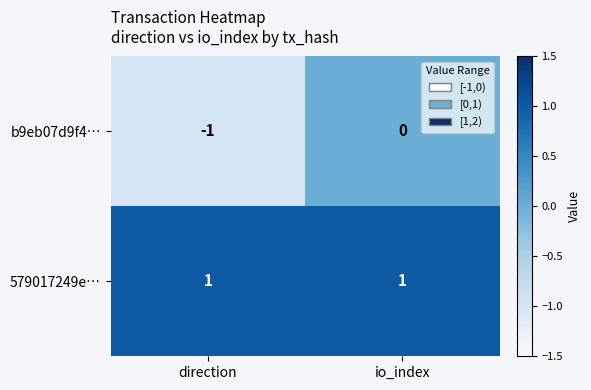

Rank the series by their average value, from highest to lowest.

579017249e…, b9eb07d9f4…